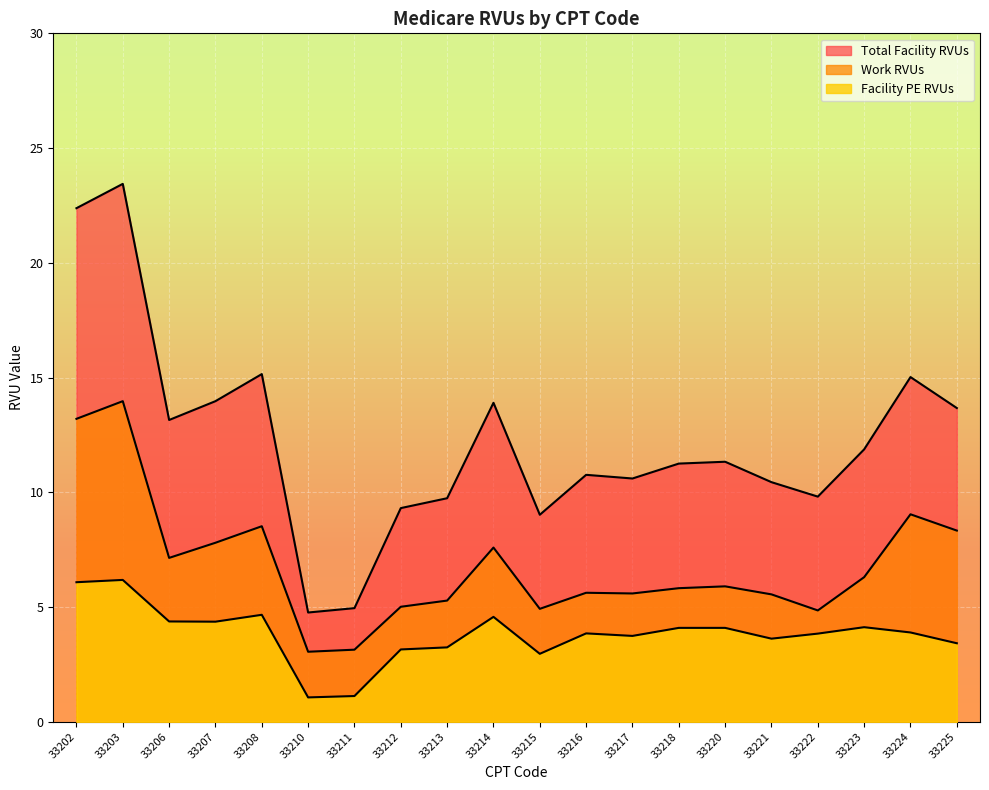

Which series has the largest total across all categories?

Total Facility RVUs